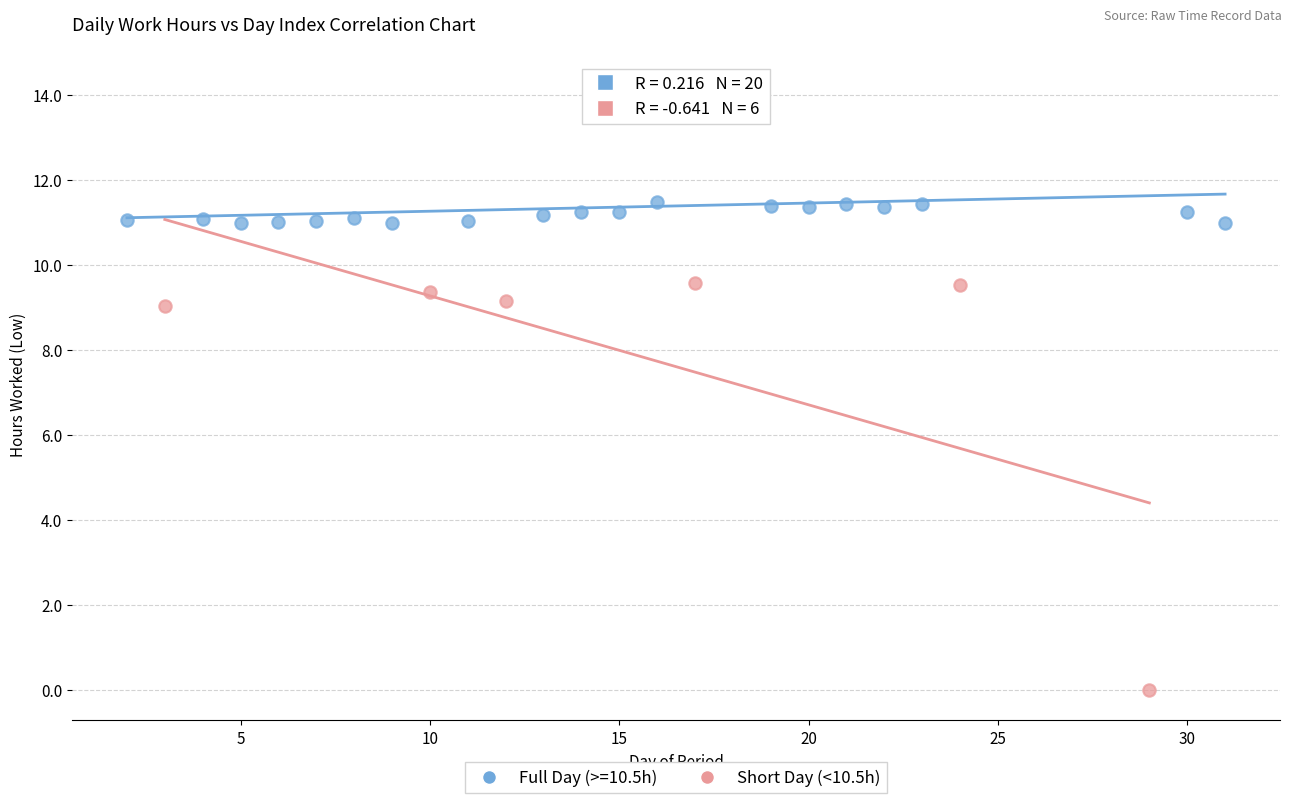

Which series contains the lowest Y value?

Short Day (<10.5h)